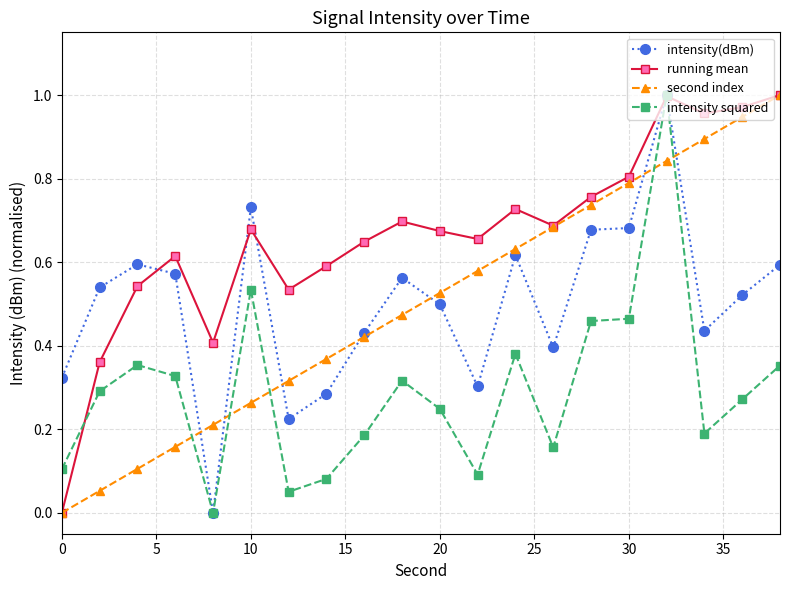

True or false: second index and intensity squared intersect in this chart.

True